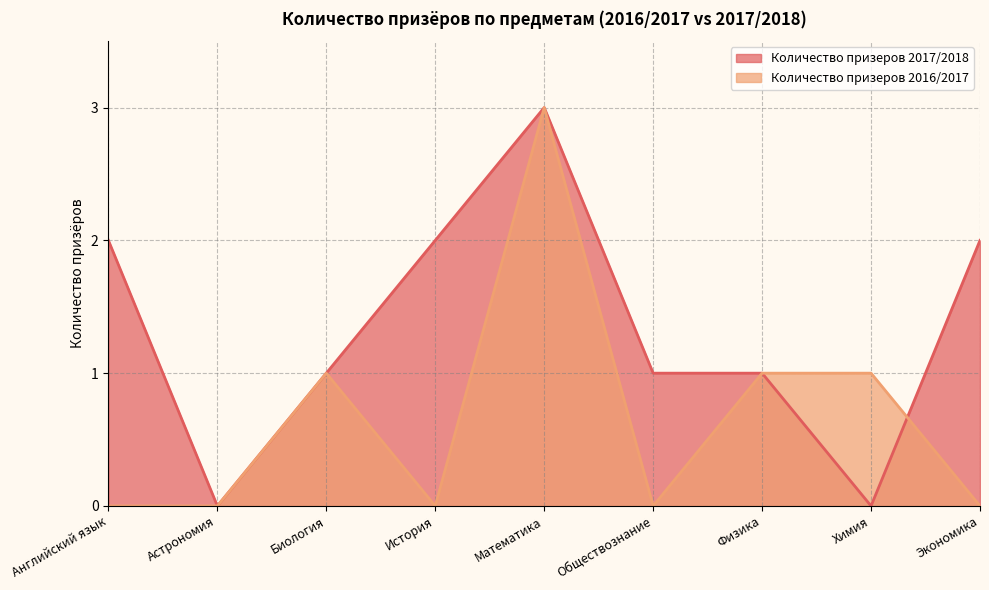

What is the label of the 8th point from the right?

Астрономия